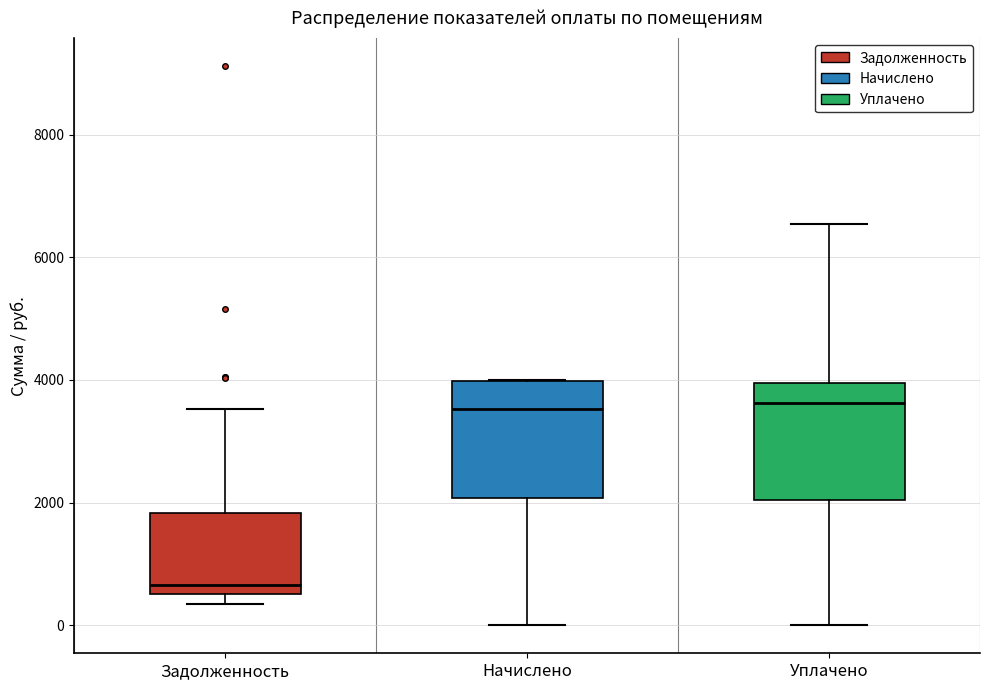

Reading left to right, transcribe this box plot: for each box, give where its median line is, the range the box spans, and where its two whiskers end, as read against the y-axis. The values are not printed on the chart, so give them approximately, as read against the axis.

Задолженность: median 600 (just above the box's lower edge), box 600 to 1800, whiskers 400 to 3600
Начислено: median 3600, box 2000 to 4000, whiskers 0 to 4000
Уплачено: median 3600, box 2000 to 4000, whiskers 0 to 6600